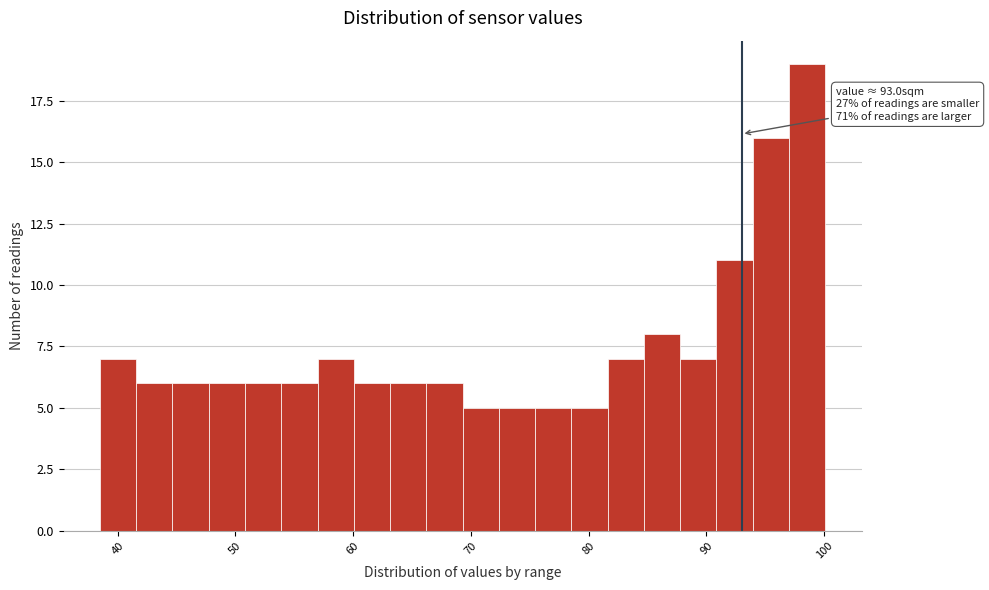

Read against the x-axis, roughly where is the centre of the tallest bar?

99